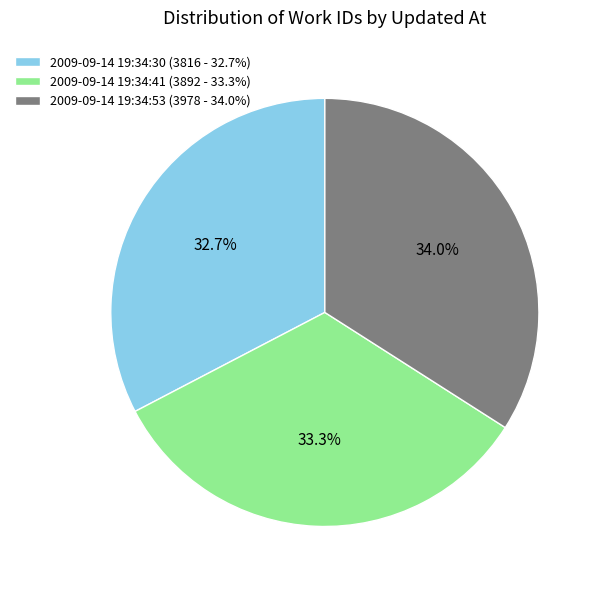

Is there any slice that represents more than half of the pie?

No